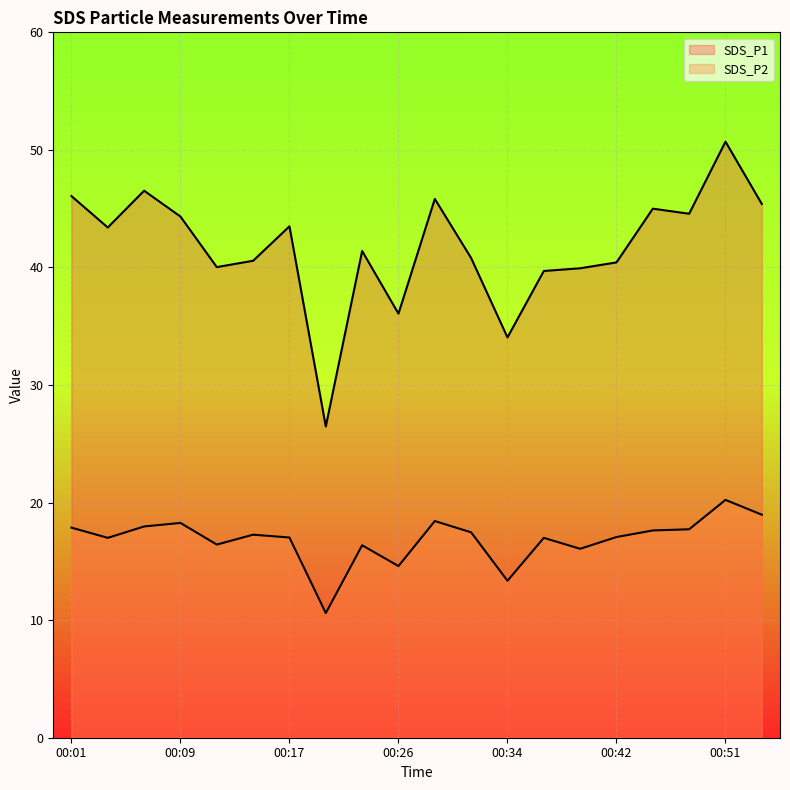

What is the lowest value of the SDS_P1 series?

26.5